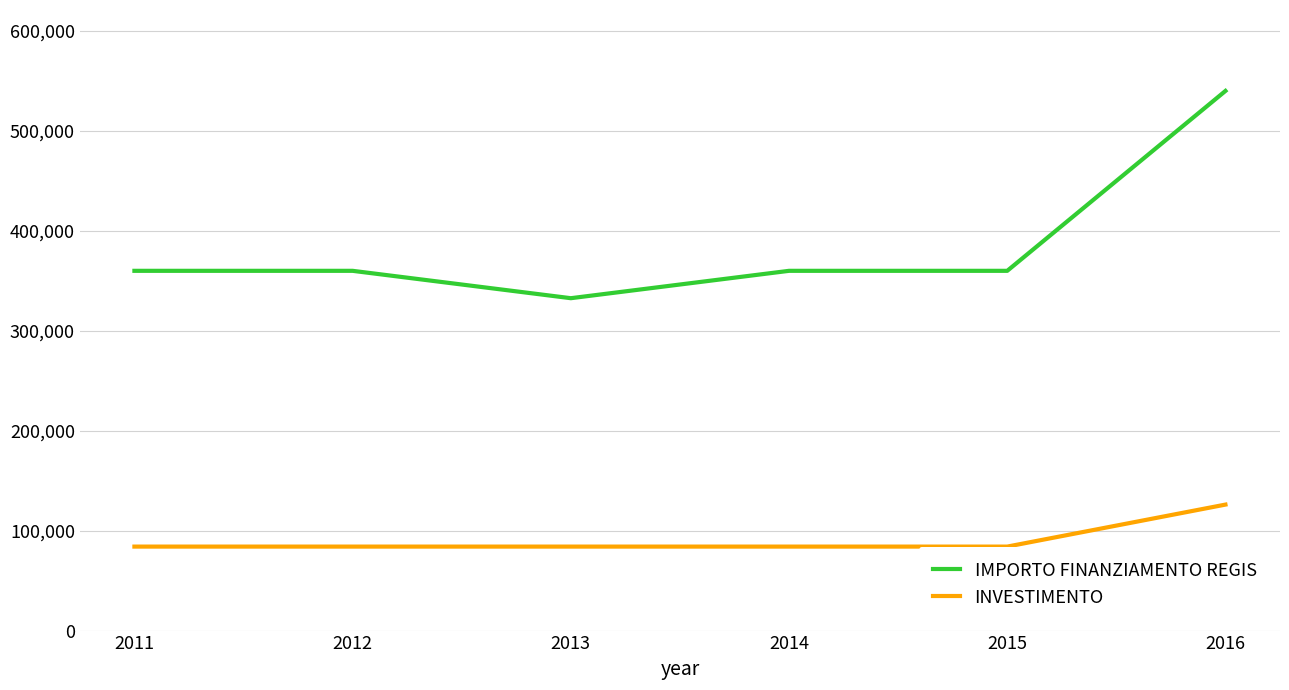

How many distinct data groups are displayed?

2